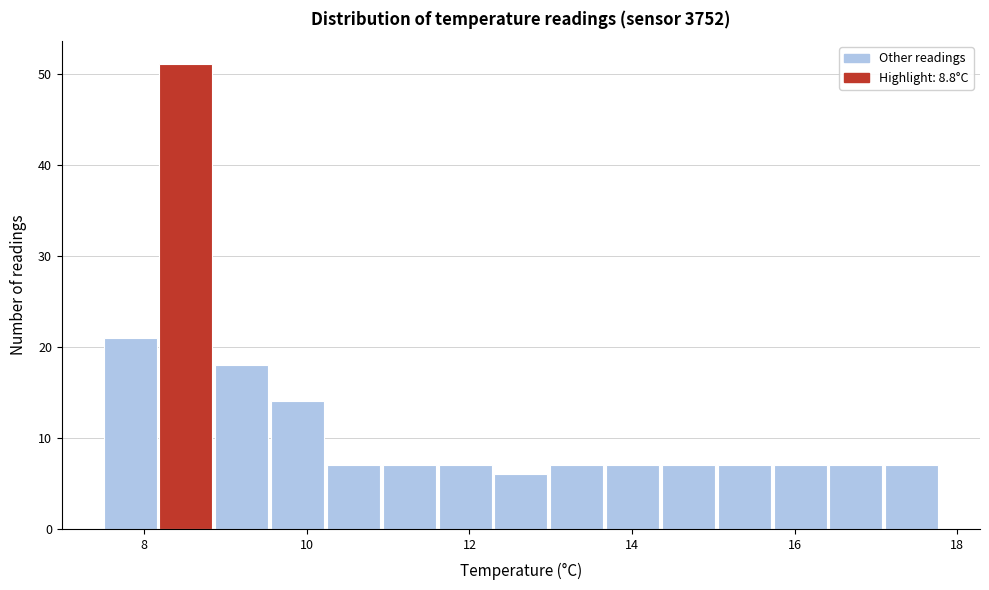

Around what value on the x-axis is the tallest bar? Give the approximate position of its centre, as read against the axis.

8.6